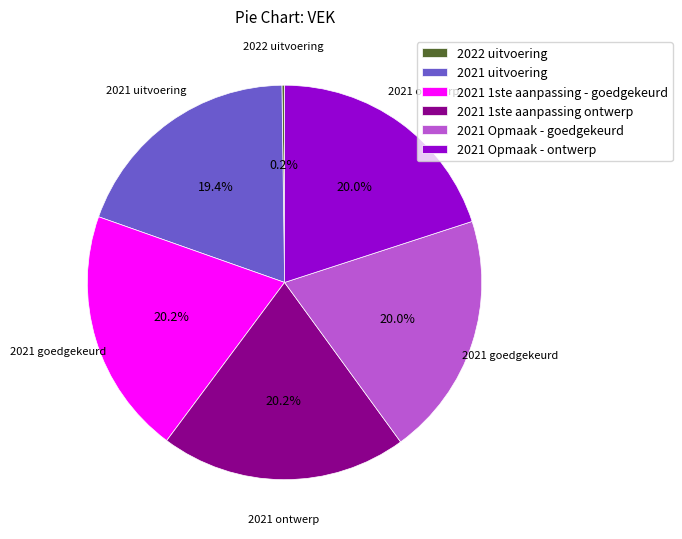

What is the ratio of the value at 2021 1ste aanpassing - goedgekeurd to the value at 2021 uitvoering?

1.0